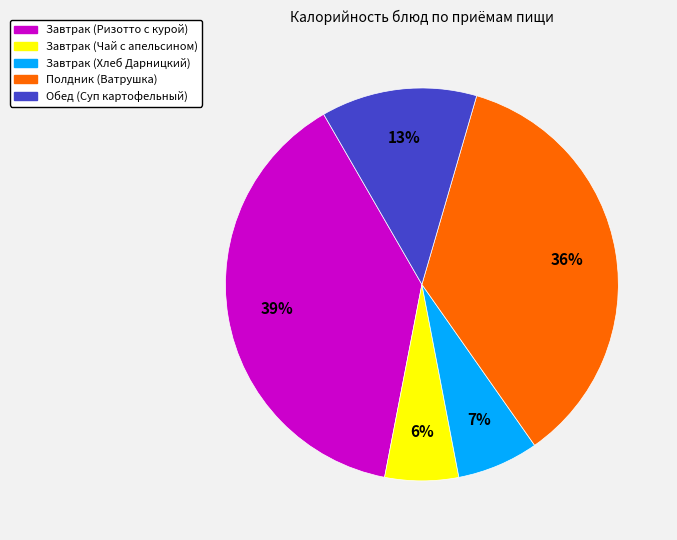

How many slices are in this pie chart?

5